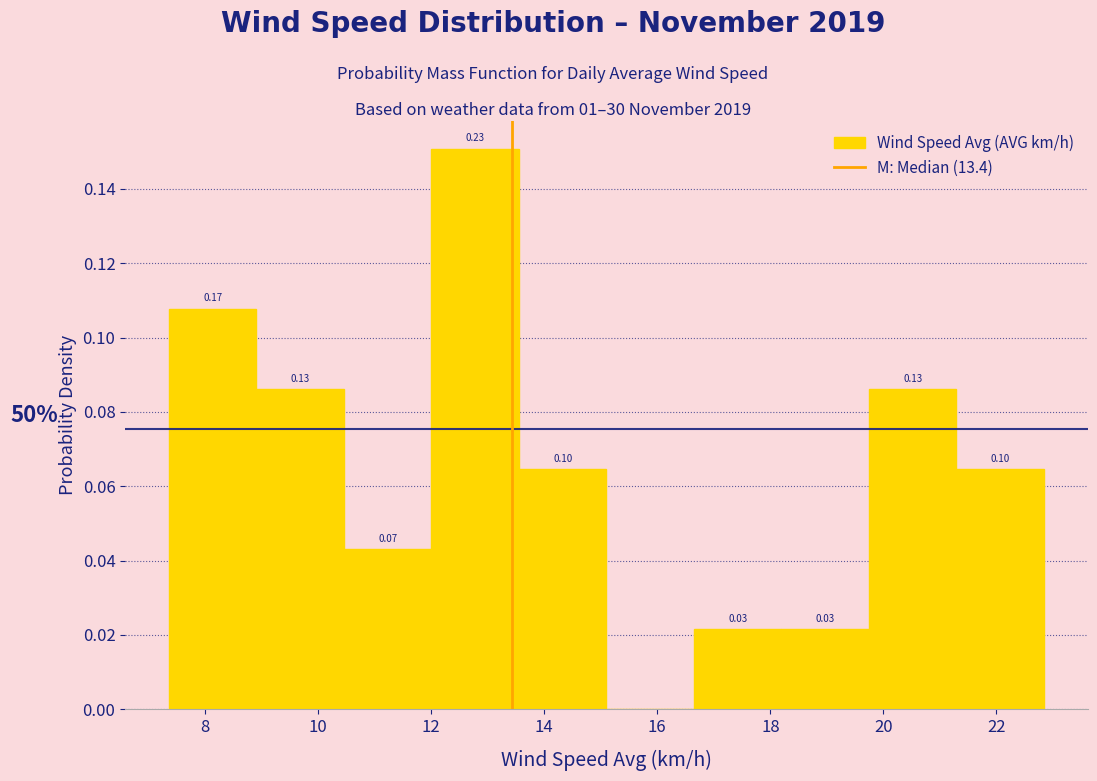

Over which range of the x-axis is the bar tallest?

12.0 to 13.6